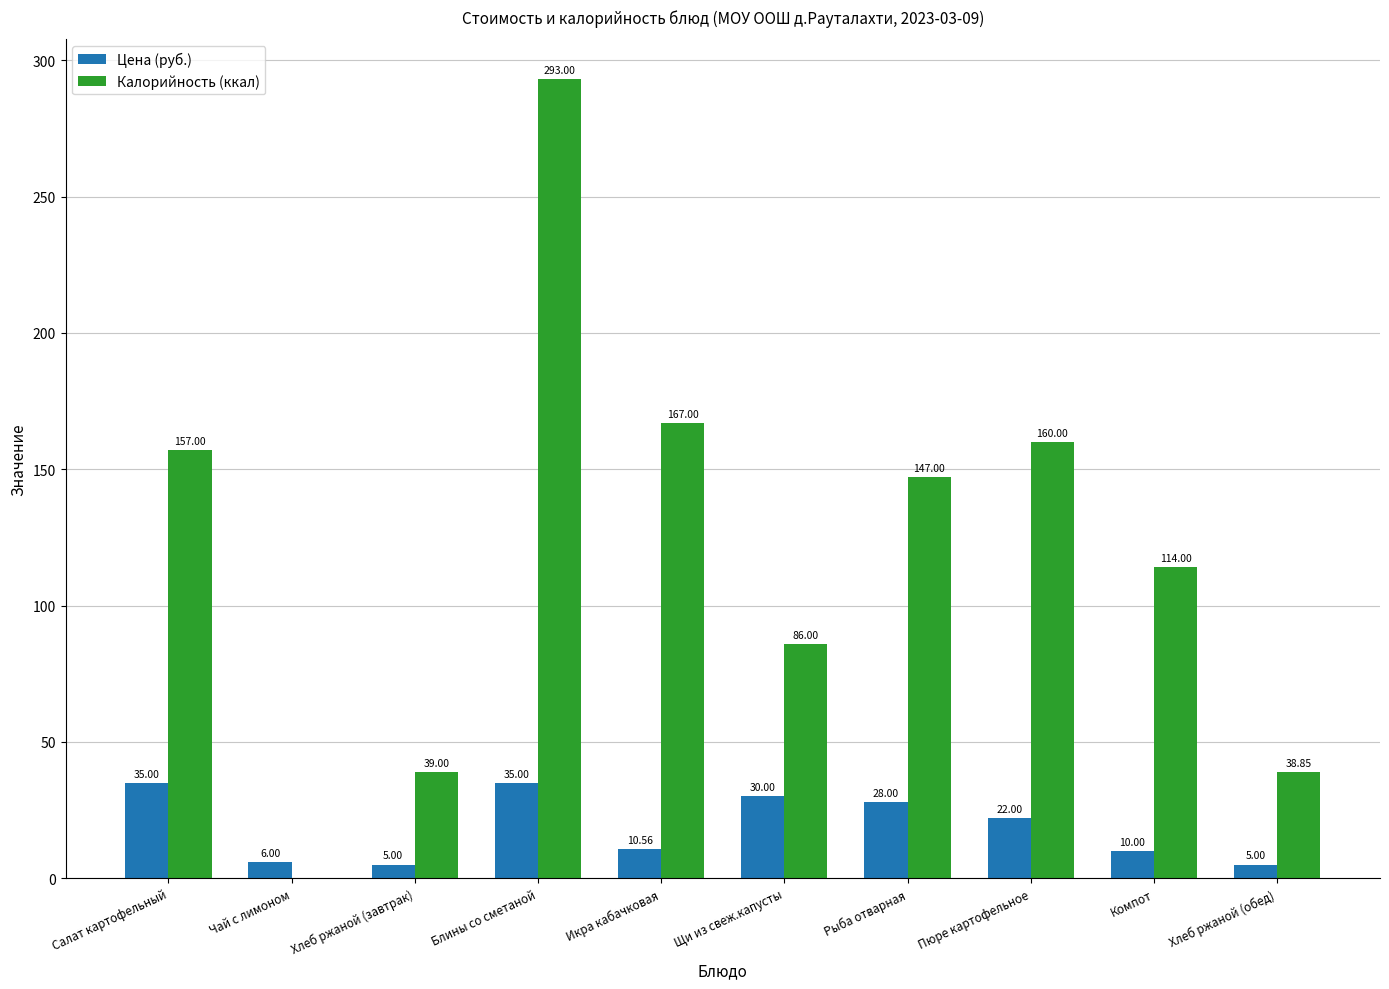

Which series has the largest total across all categories?

Калорийность (ккал)